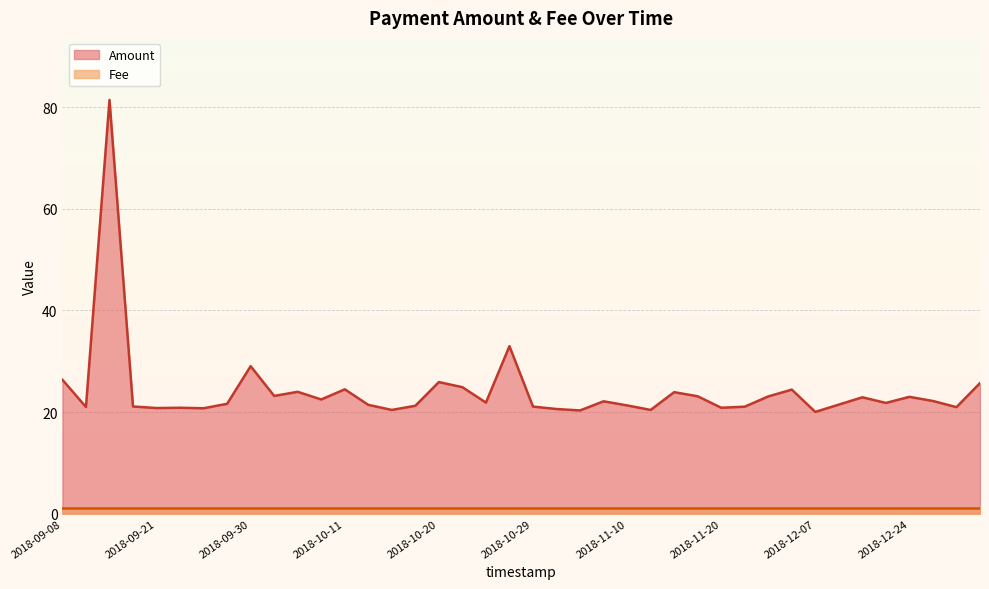

What are all the series names shown in the legend?

Amount, Fee